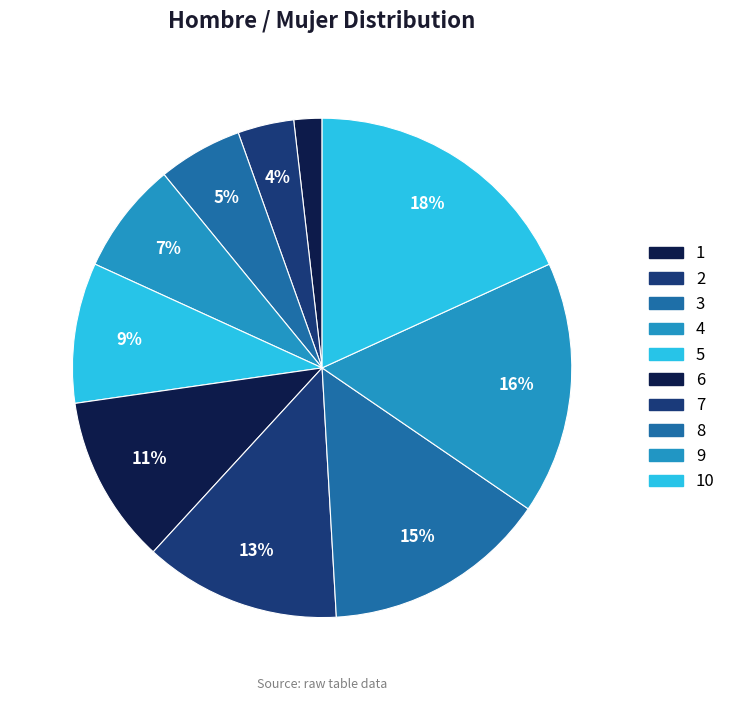

Is there a majority slice in this chart?

No